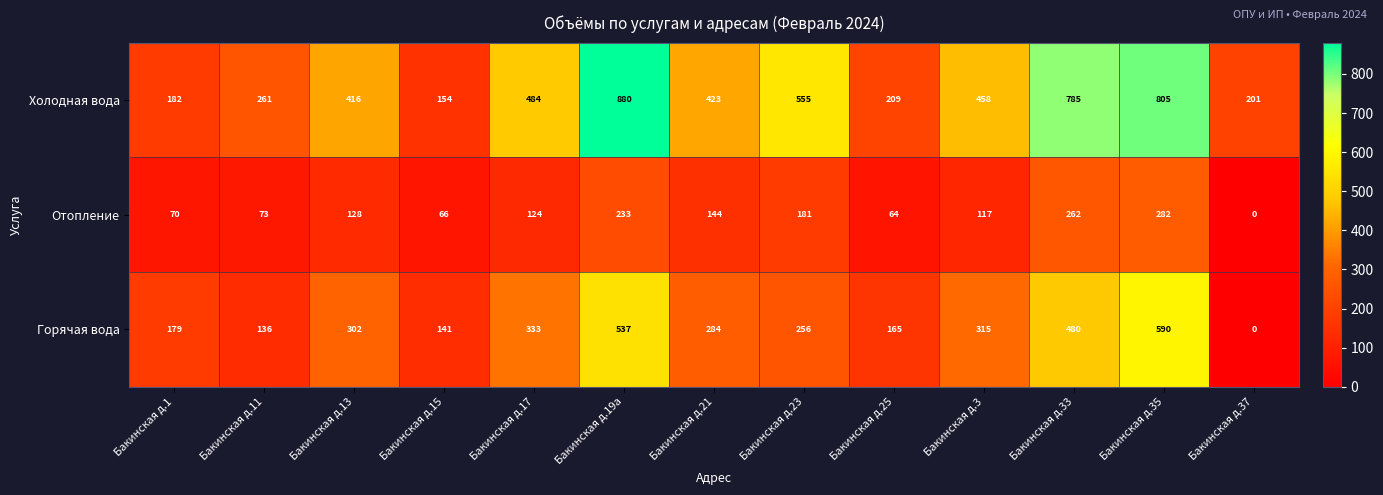

Is it true that Отопление equals 66 at Бакинская д.15?

True